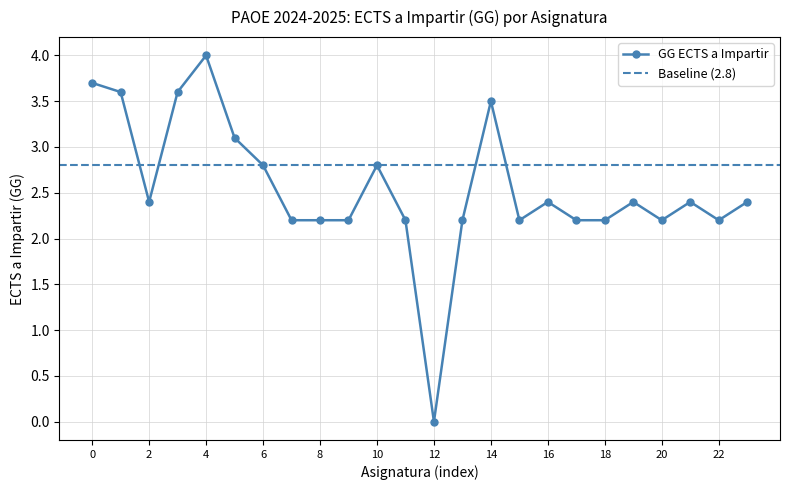

What is the difference between the maximum and minimum values?

4.0